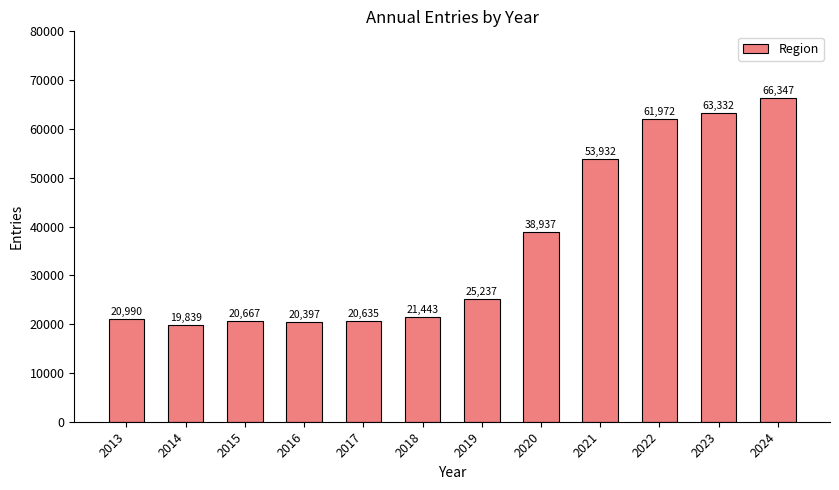

Reading left to right, transcribe all the data shown in this chart.

20990	19839	20667	20397	20635	21443	25237	38937	53932	61972	63332	66347